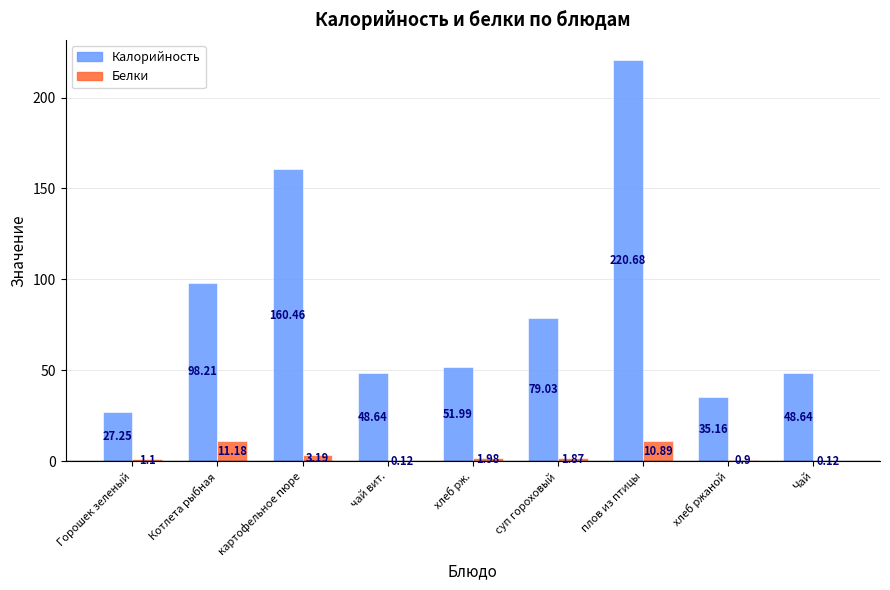

What is the greatest value displayed?

220.7